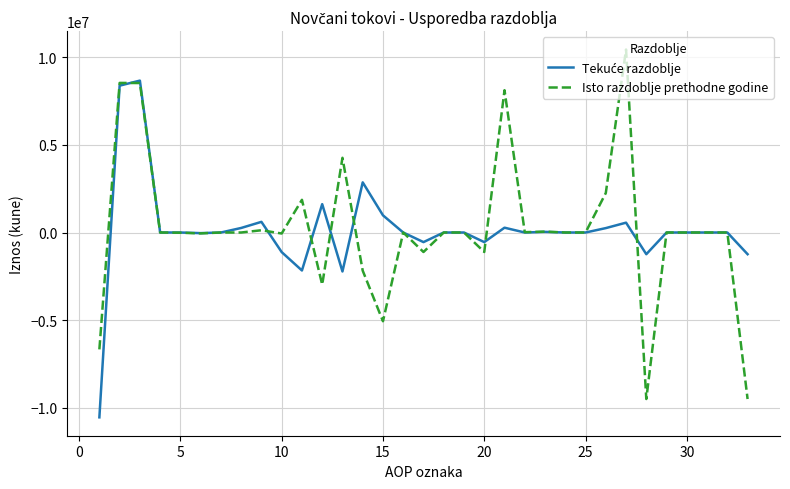

Which series has the largest range (max minus min)?

Isto razdoblje prethodne godine